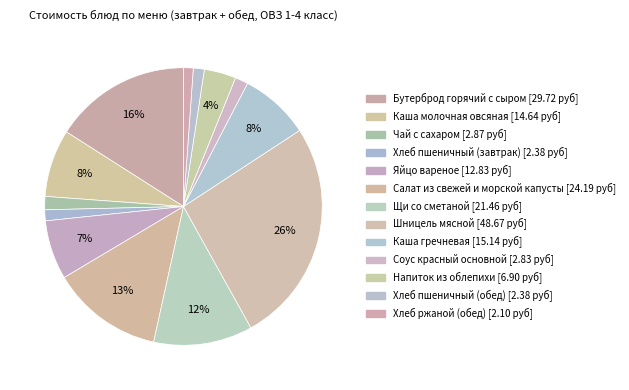

Is Чай с сахаром the majority of the pie?

No